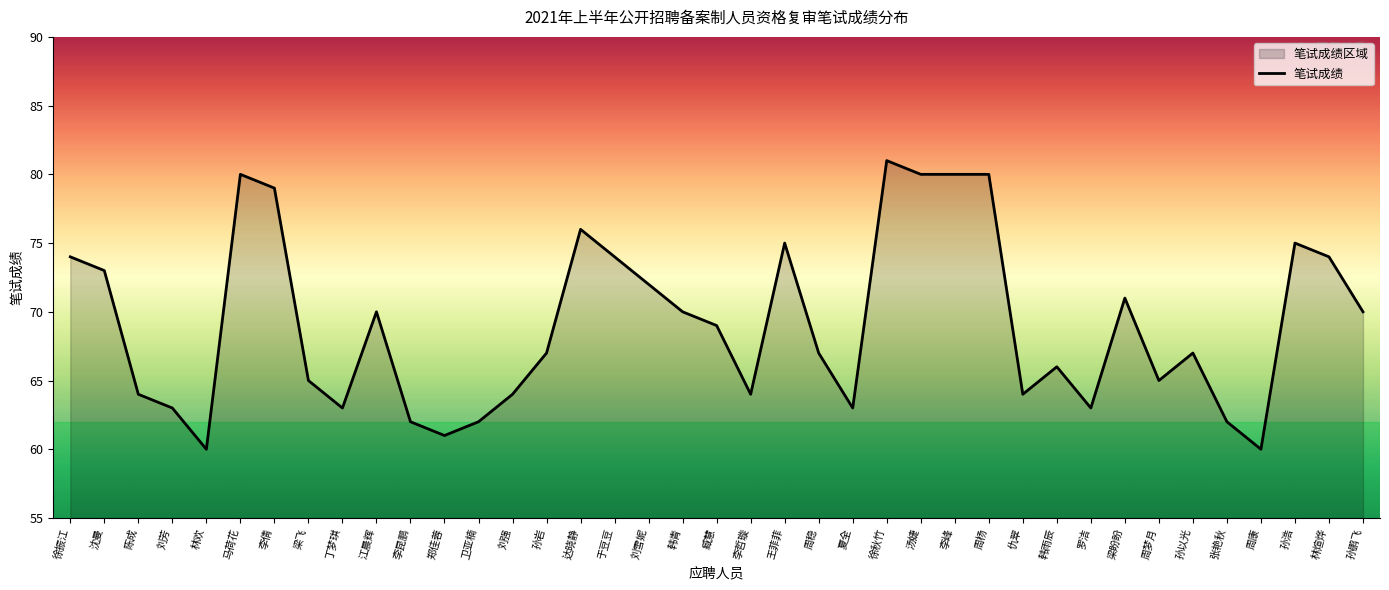

List the labels in order of value, largest first.

徐秋竹, 马荷花, 汤婕, 李峰, 周杨, 李倩, 达晓静, 王菲菲, 孙浩, 徐振江, 于豆豆, 林煊烨, 沈曼, 刘雪妮, 梁盼盼, 江晨辉, 韩青, 孙鹏飞, 臧慧, 孙岩, 周稳, 孙以光, 韩雨辰, 梁飞, 周梦月, 陈成, 刘强, 李哲璇, 仇翠, 刘芳, 丁梦琪, 夏全, 罗洁, 李昆鹏, 卫亚楠, 张艳秋, 郑佳蓉, 林欢, 周康